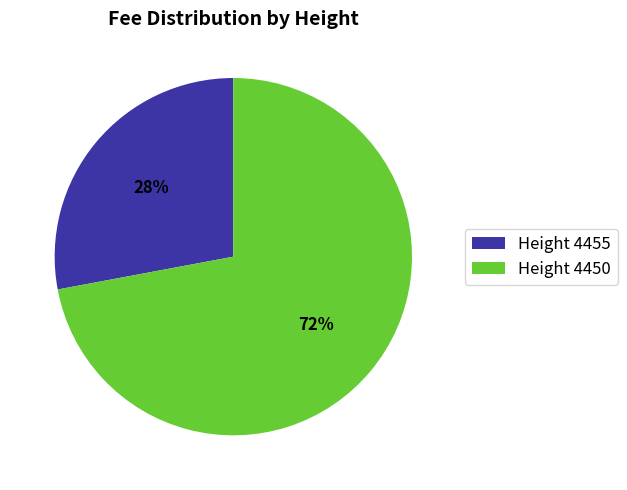

What percentage is the Height 4450 slice, to the nearest percent?

72%